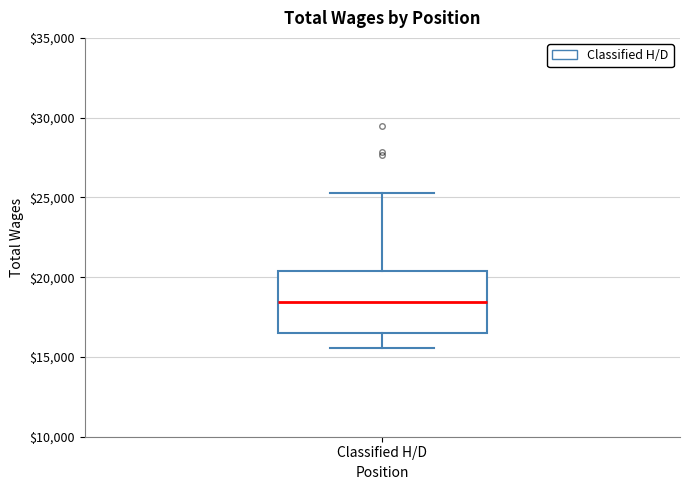

Where does the median line of the box for Classified H/D sit on the y-axis? The values are not printed on the chart, so give them approximately, as read against the axis.

18500